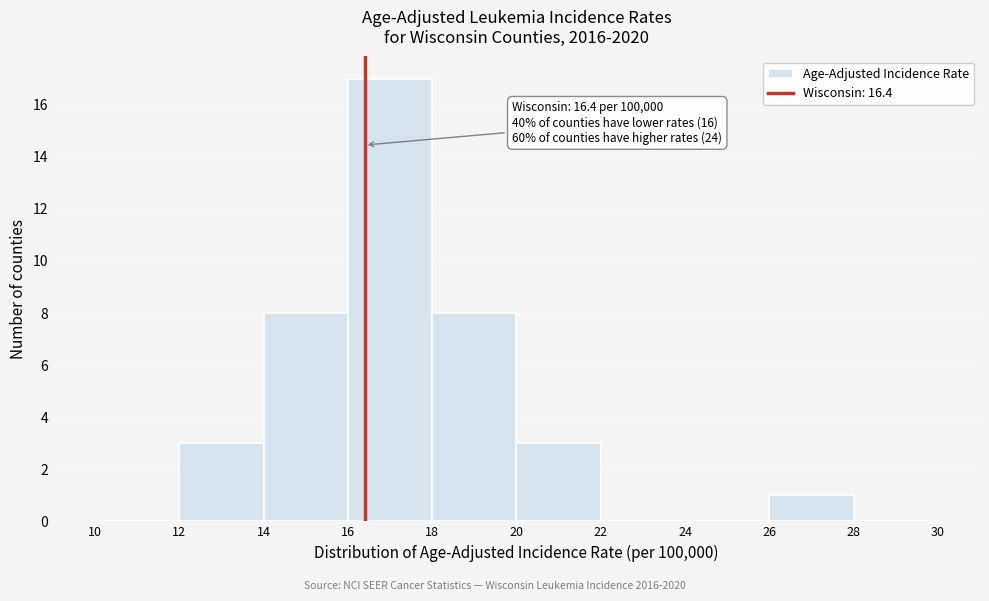

Which range on the x-axis has the tallest bar?

16 to 18